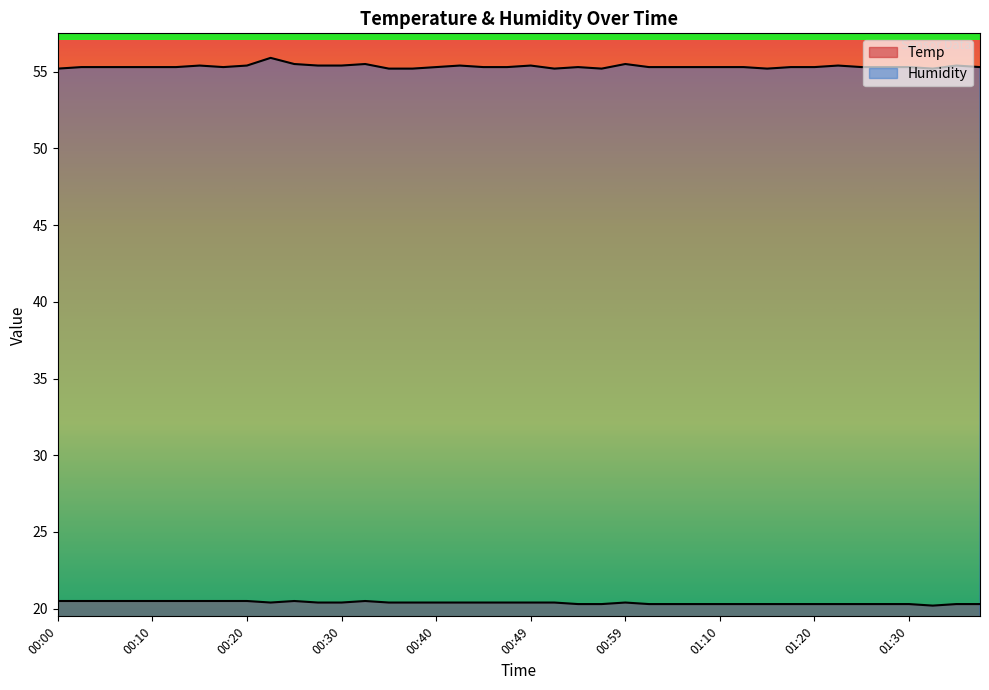

List the labels in order of Humidity value, smallest first.

00:00, 00:35, 00:37, 00:52, 00:57, 01:14, 01:32, 00:03, 00:05, 00:08, 00:10, 00:13, 00:17, 00:40, 00:44, 00:47, 00:54, 01:02, 01:05, 01:07, 01:10, 01:12, 01:17, 01:20, 01:25, 01:27, 01:30, 01:38, 00:15, 00:20, 00:27, 00:30, 00:42, 00:49, 01:22, 01:35, 00:25, 00:32, 00:59, 00:22